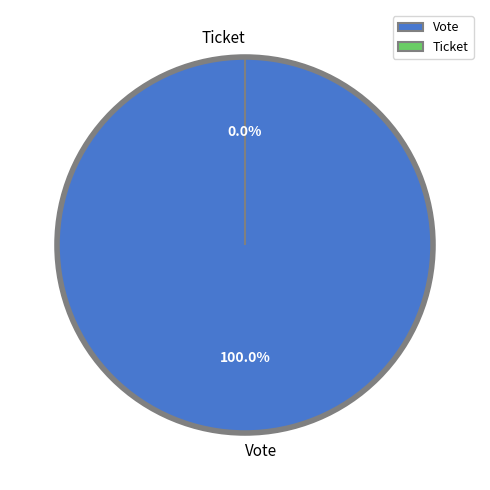

What is the largest slice in the pie chart?

Vote